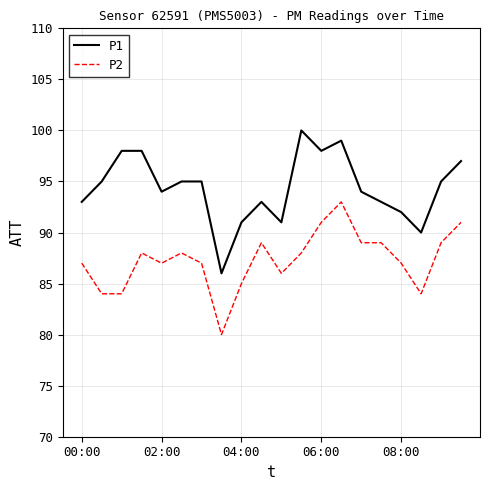

Which series has the largest range (max minus min)?

P1